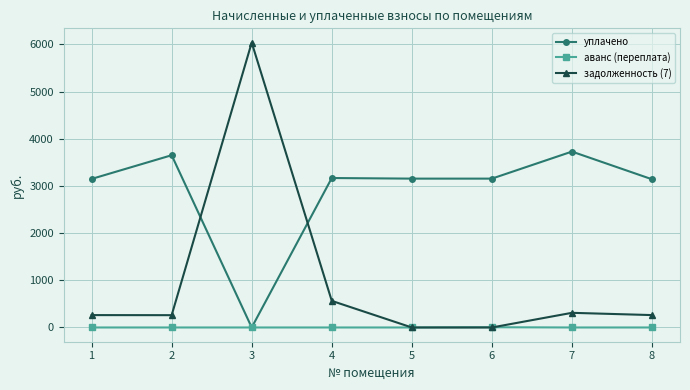

Rank the series by their maximum value, from lowest to highest.

аванс (переплата), уплачено, задолженность (7)